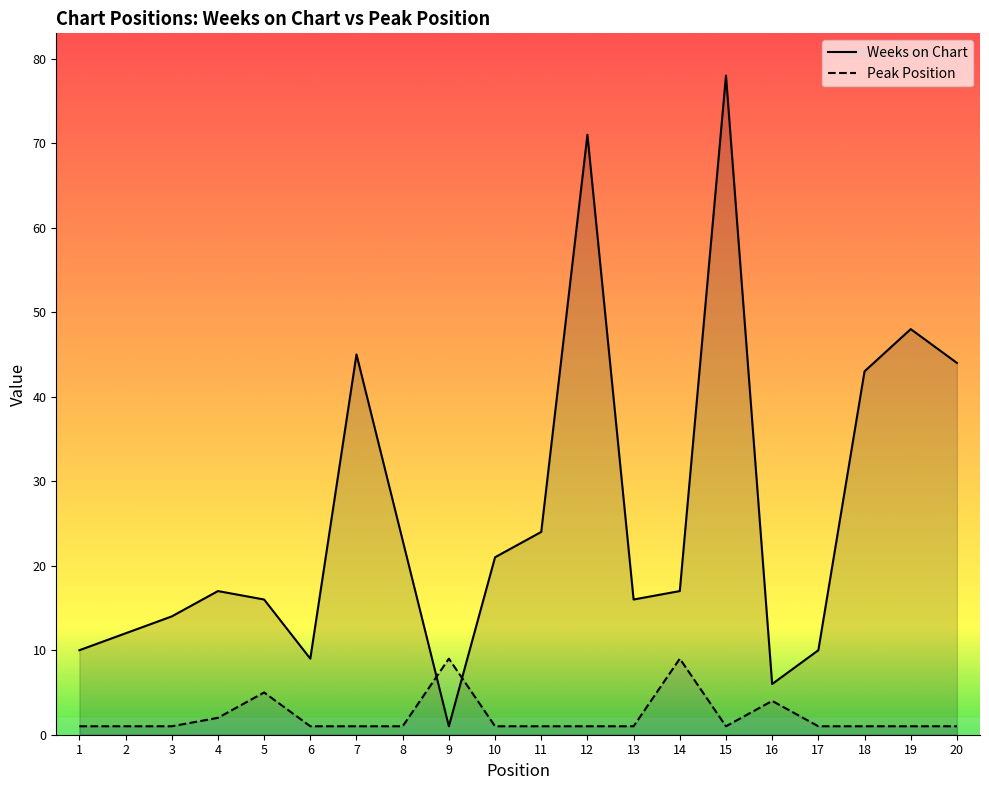

Which category has the highest value across all series?

15